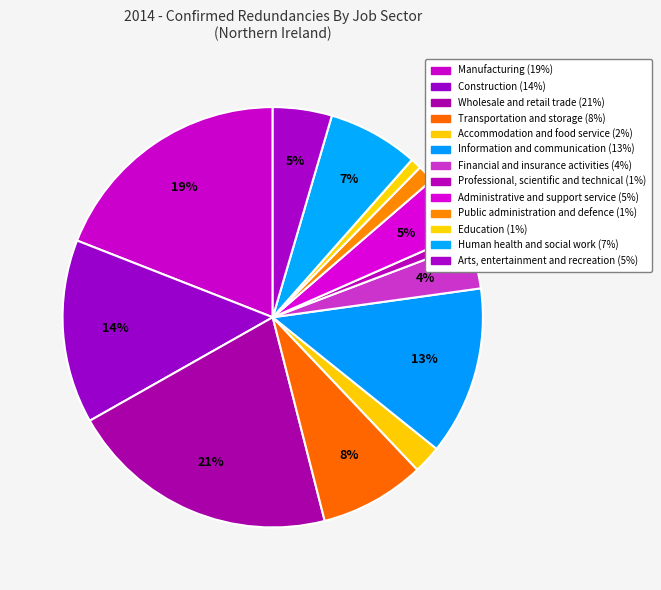

What is the change in value from Education to Human health and social work?

+131